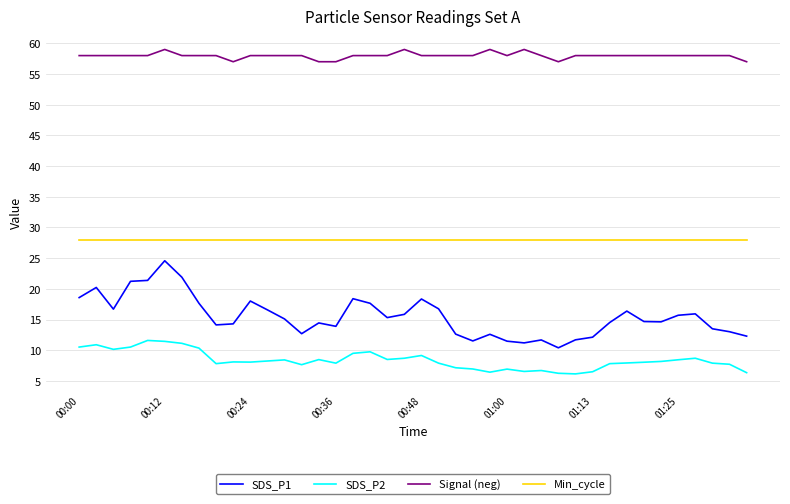

Rank the series by their maximum value, from highest to lowest.

Signal (neg), Min_cycle, SDS_P1, SDS_P2